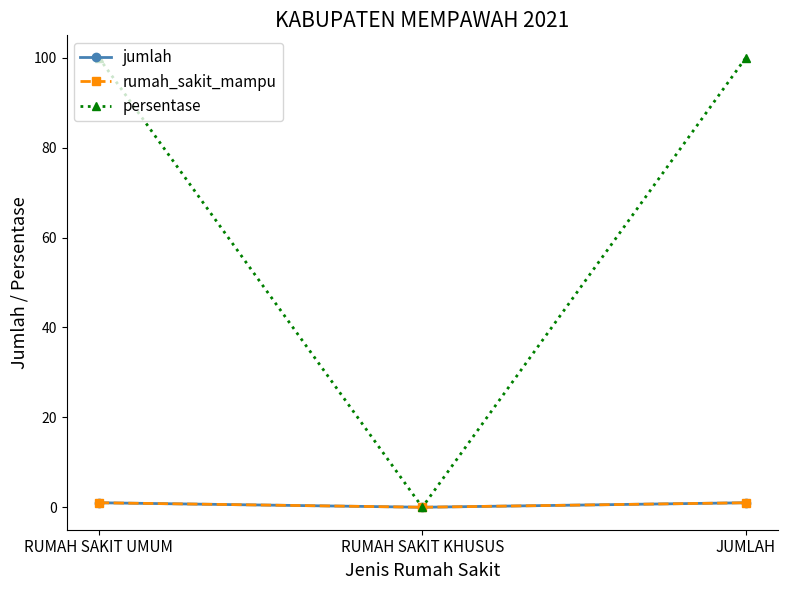

Is this an area chart (filled region under the line)?

No